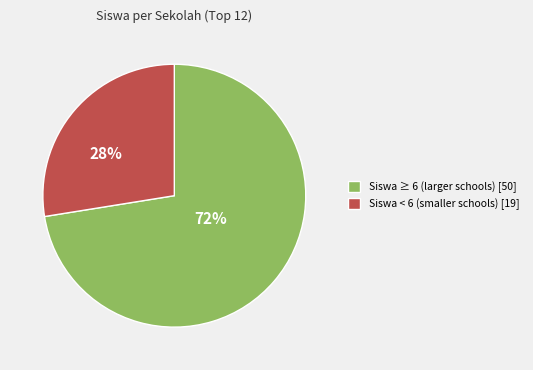

How many slices are in this pie chart?

2